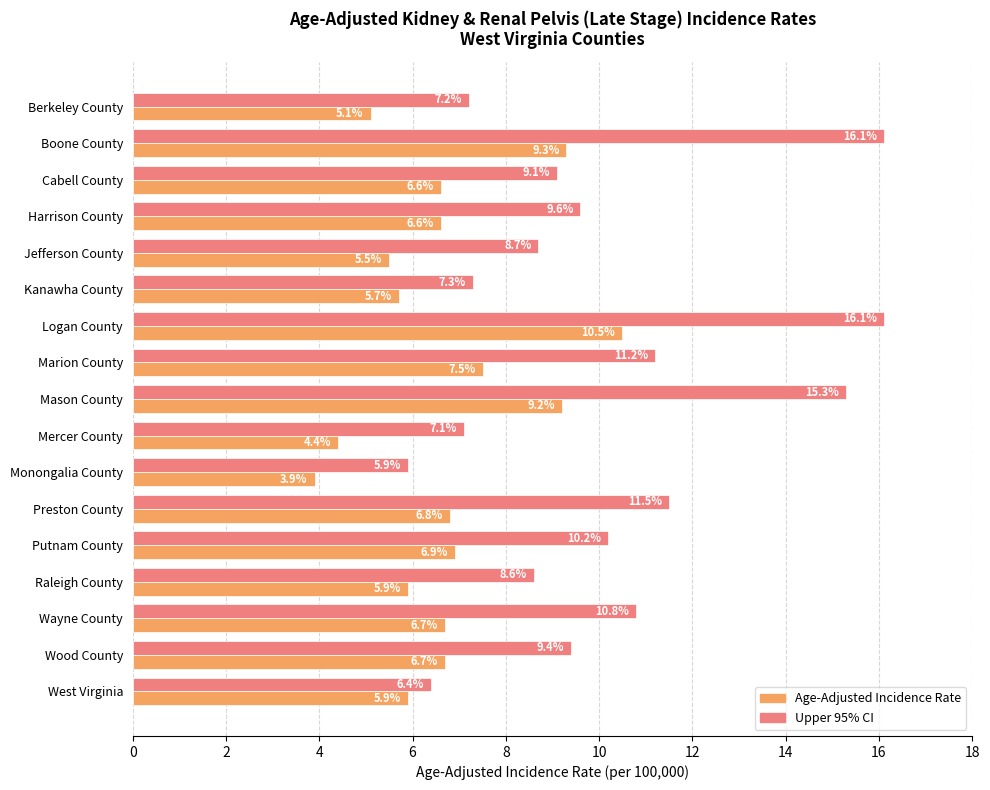

At which label does Age-Adjusted Incidence Rate reach its peak?

Logan County